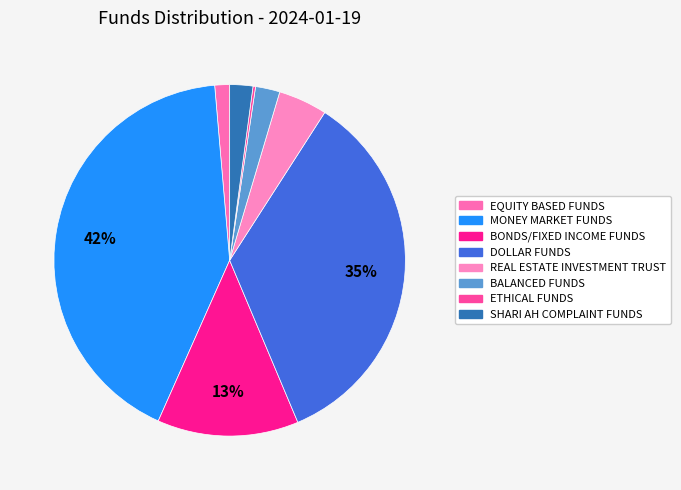

To the nearest percent, what is the difference between the largest and smallest slice percentages?

42%